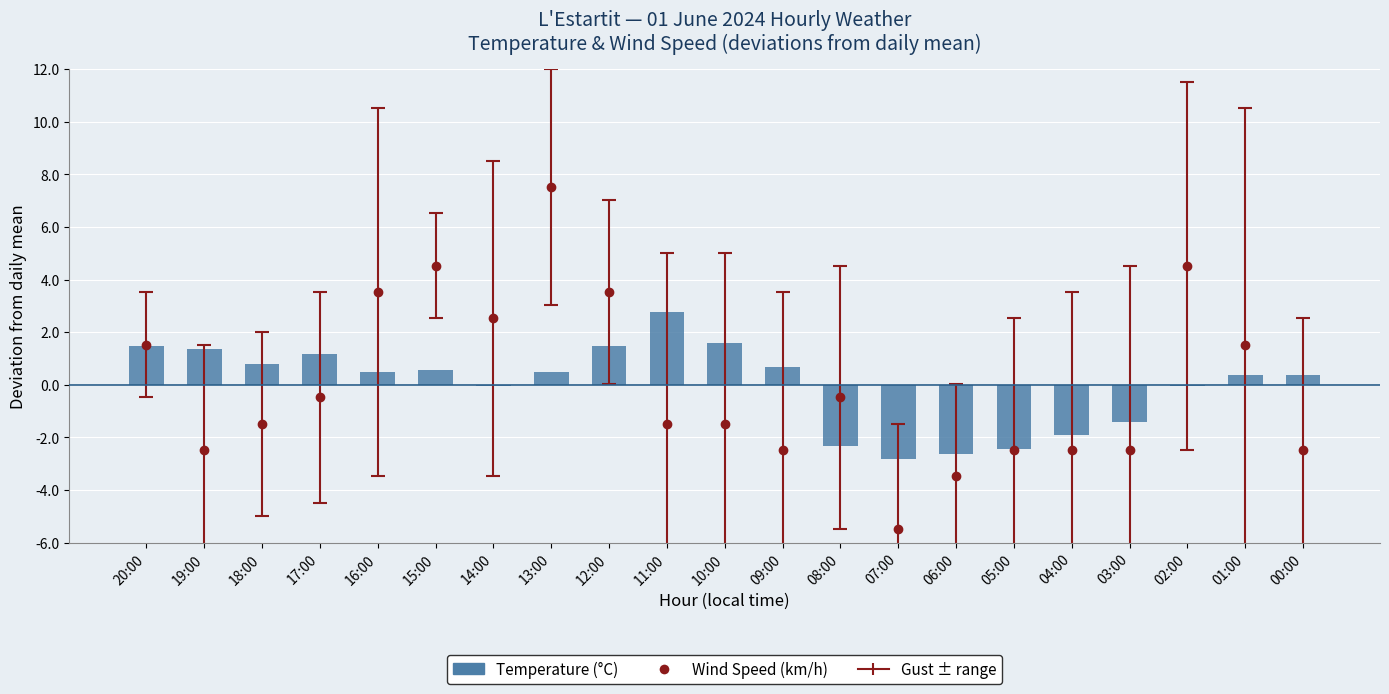

Rank the categories by value from highest to lowest.

11:00, 10:00, 20:00, 12:00, 19:00, 17:00, 18:00, 09:00, 15:00, 16:00, 13:00, 01:00, 00:00, 14:00, 02:00, 03:00, 04:00, 08:00, 05:00, 06:00, 07:00